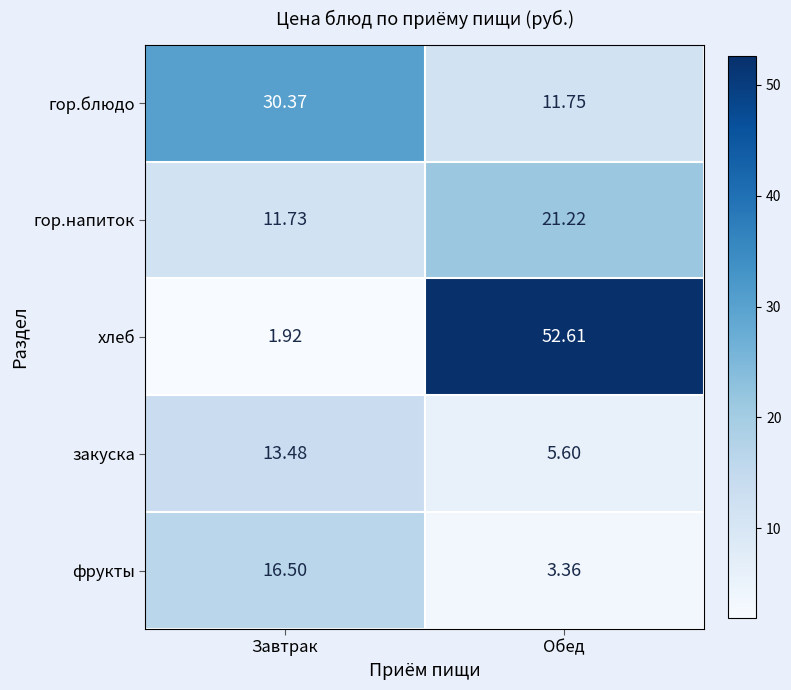

Which category has the highest value in the гор.напиток series?

Обед